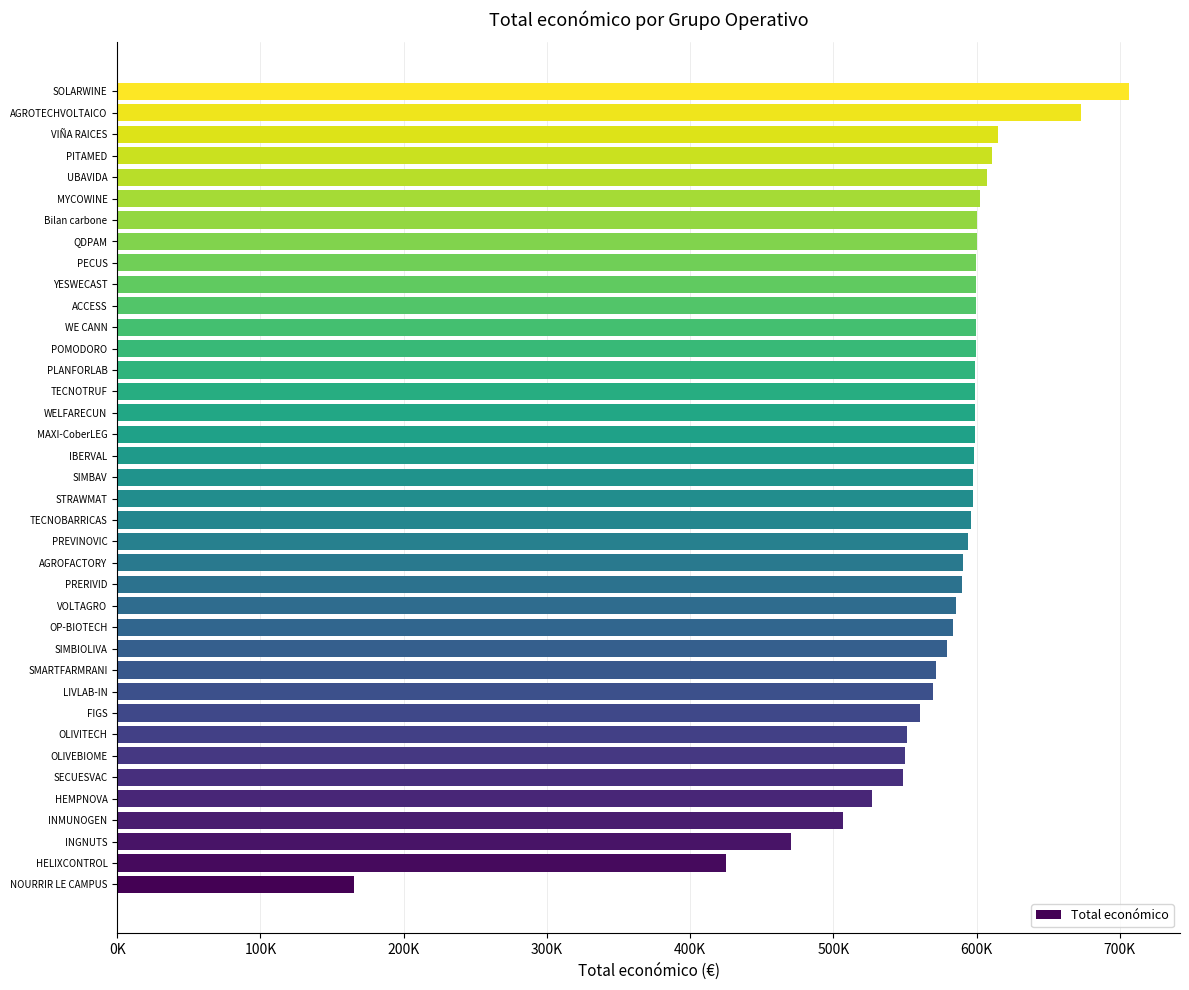

Are the bars horizontal?

Yes